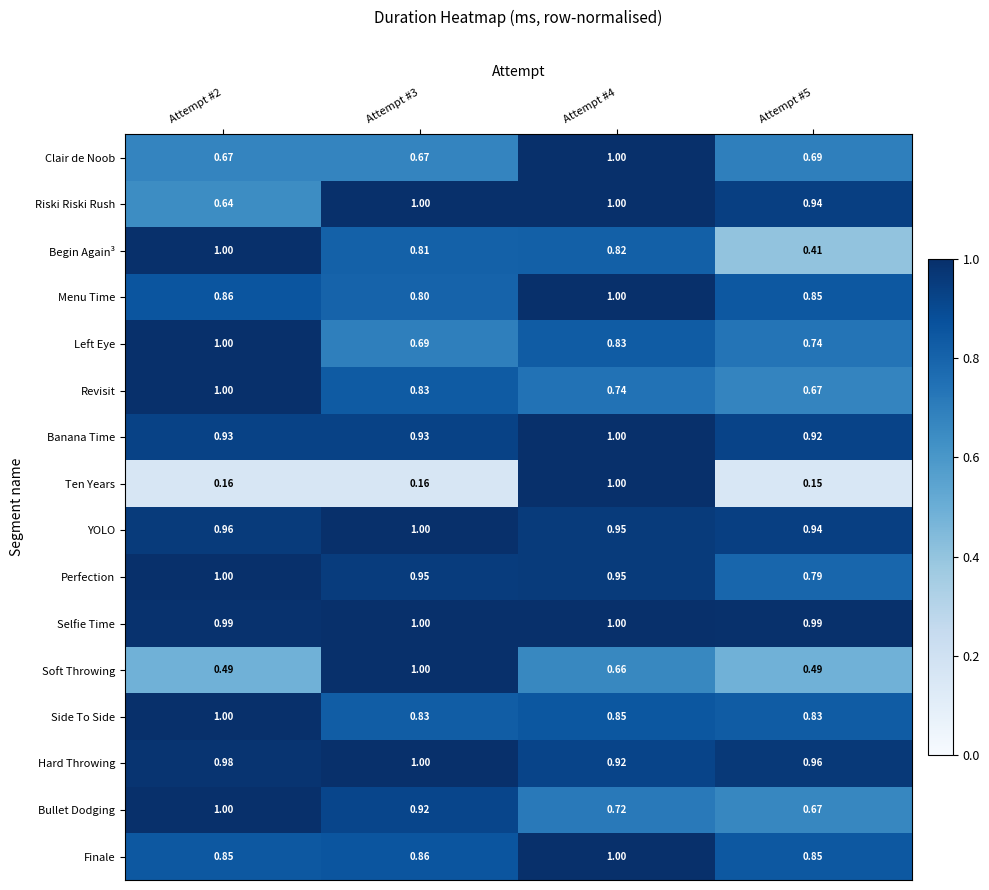

Which series has the widest spread of values?

Ten Years